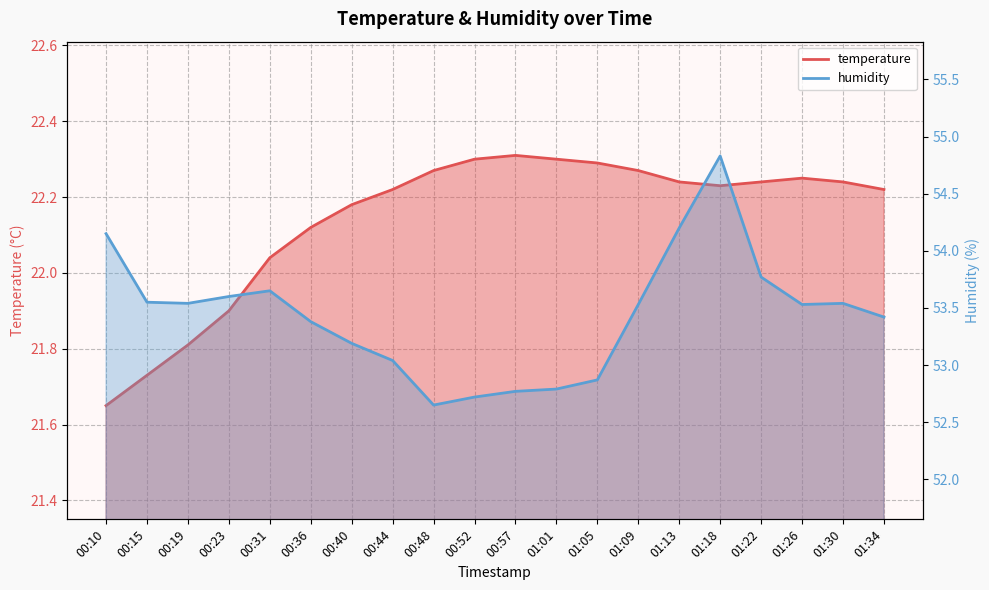

What is the label of the 1st point from the left?

00:10